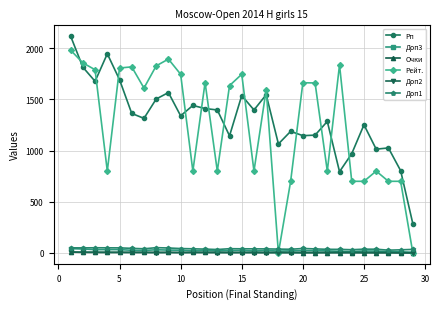

What is the maximum value shown in the chart?

2118.0